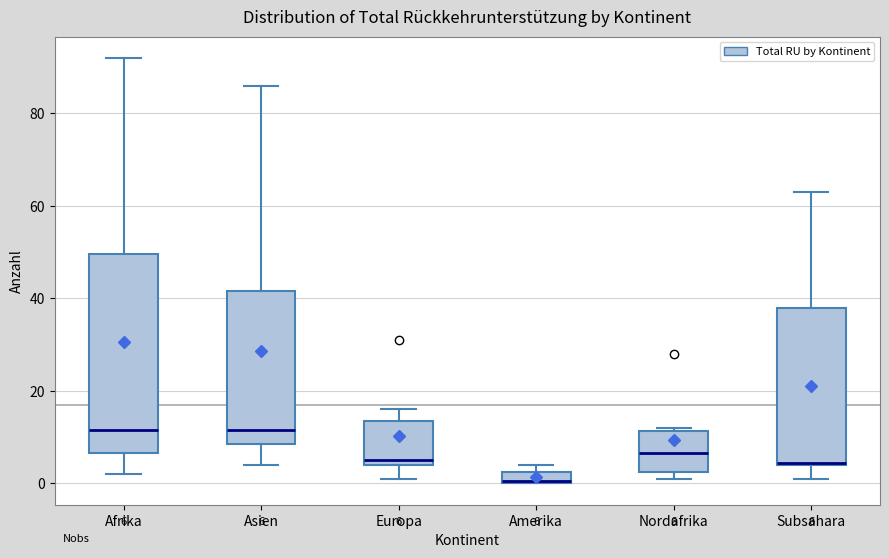

Comparing the boxes themselves (not the whiskers), which one is the tallest?

Afrika